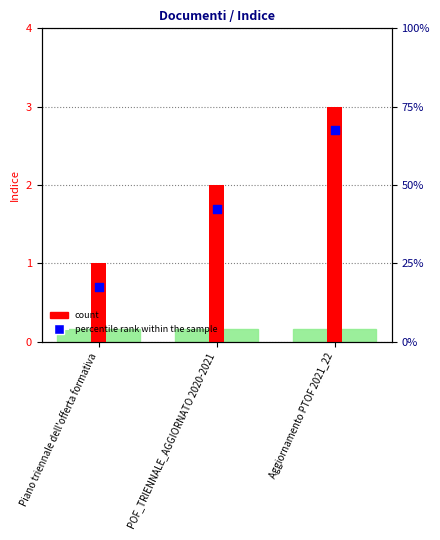

What is the total value across all series at POF_TRIENNALE_AGGIORNATO 2020-2021?

3.7